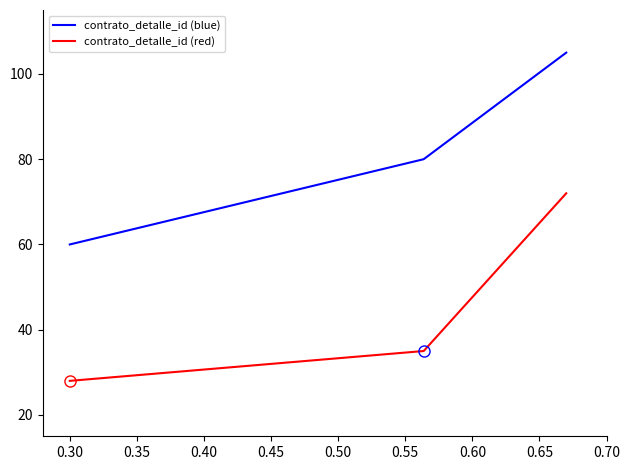

How many lines are shown in the chart?

2